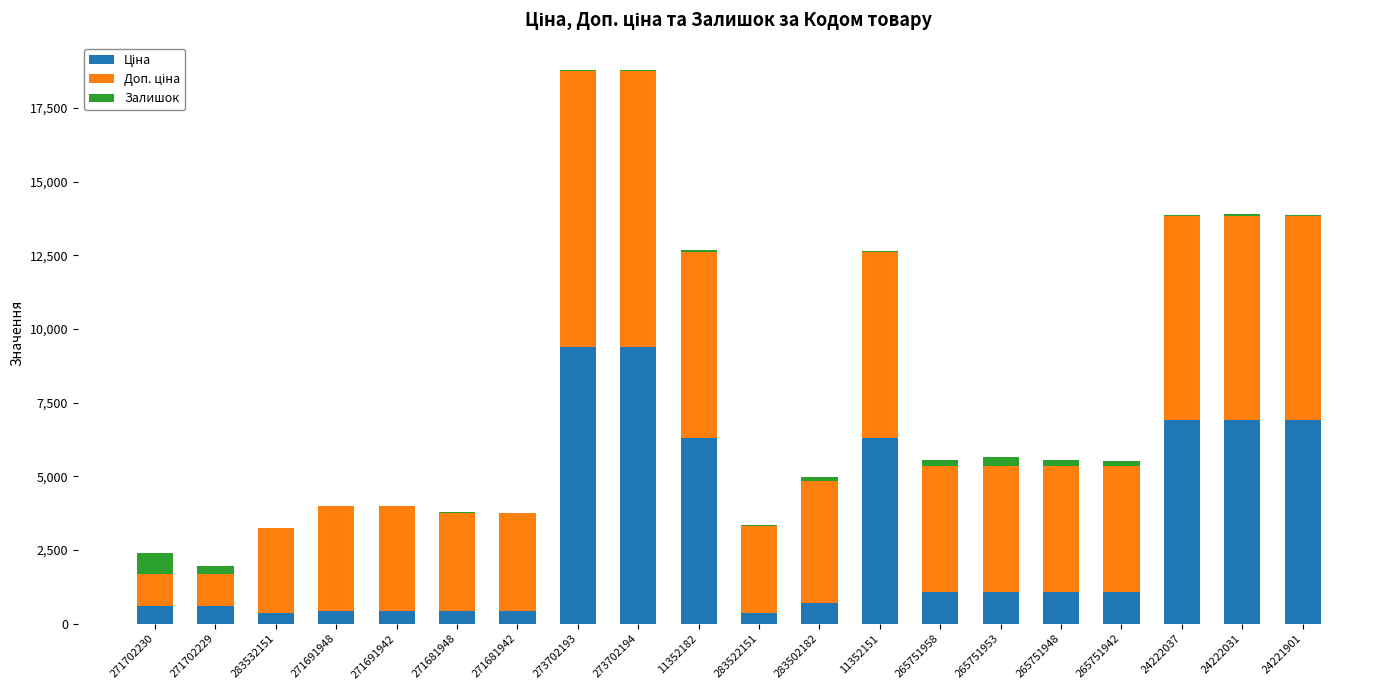

What is the total value across all series at 271702230?

2406.6